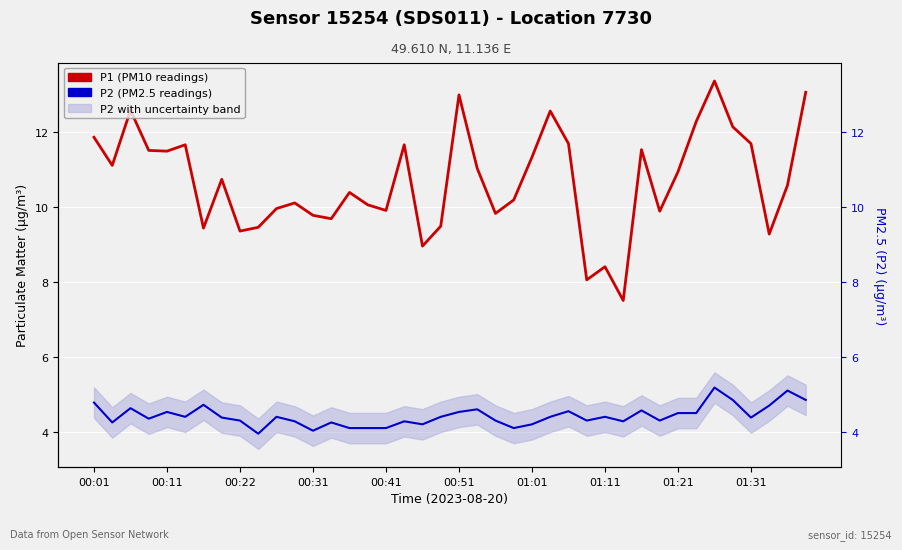

In P2 (PM2.5 readings), how many points are lower than both neighbors (excluding endpoints)?

11